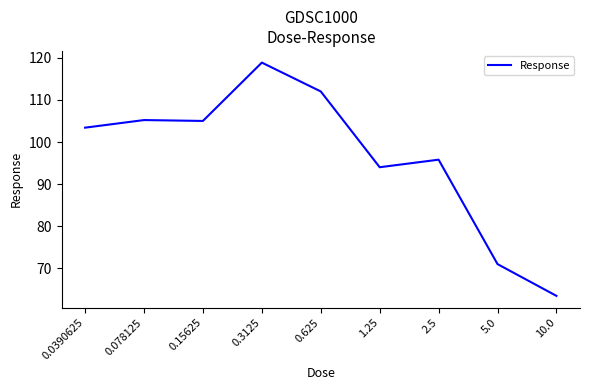

Where is the data nearest to the value 91?

1.25